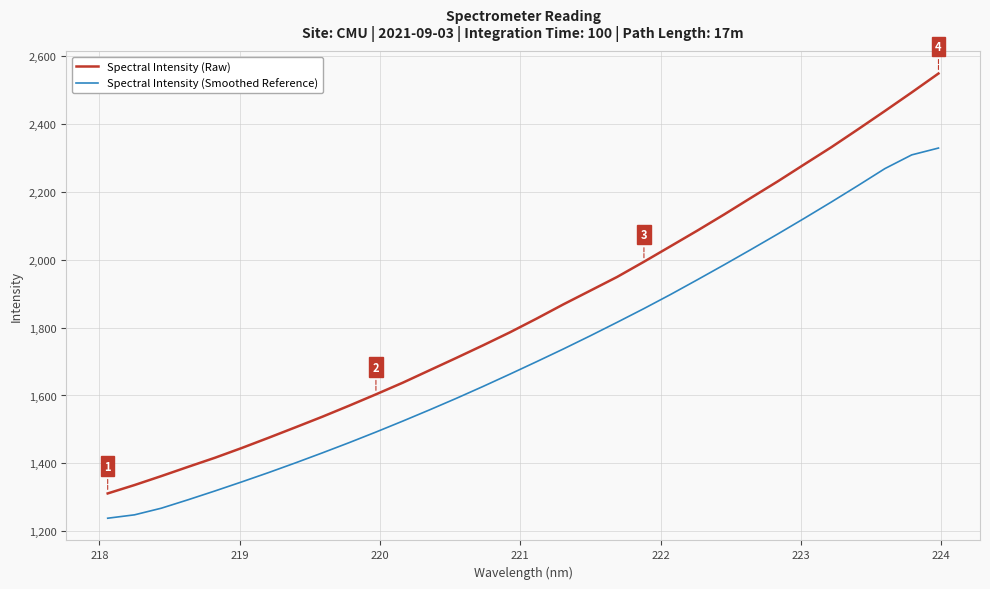

What is the difference between the second highest and second lowest values in the Spectral Intensity (Smoothed Reference) series?

1061.2